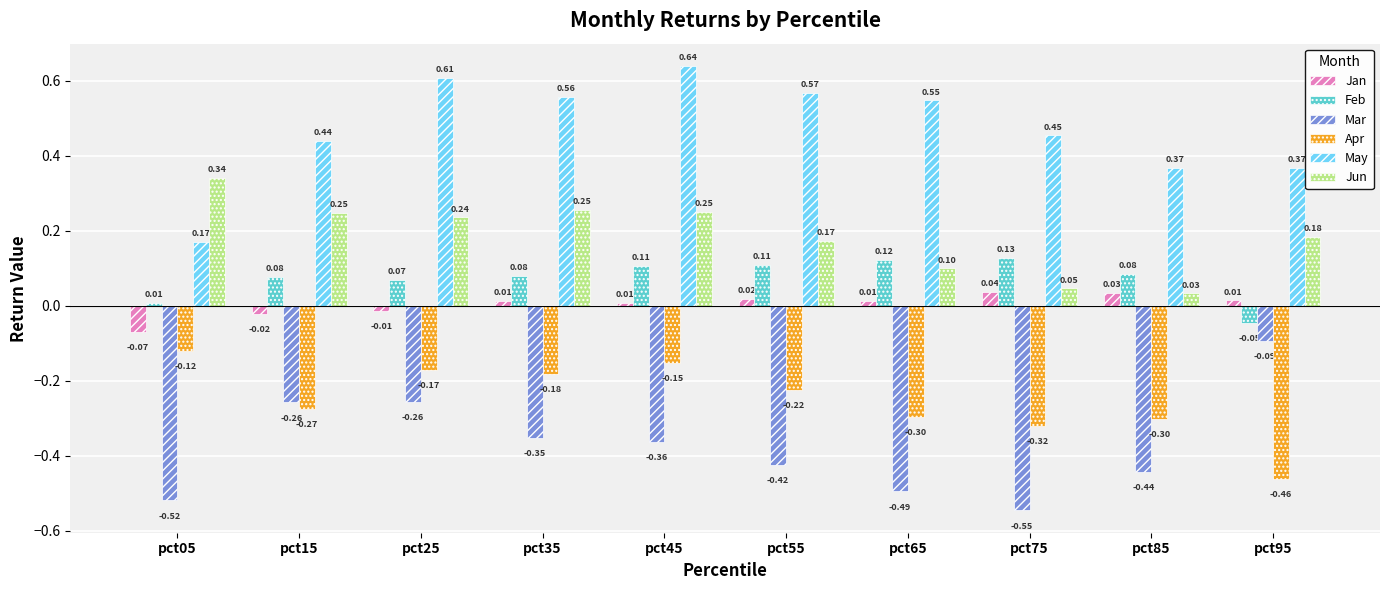

At how many categories does at least one series exceed 0?

10